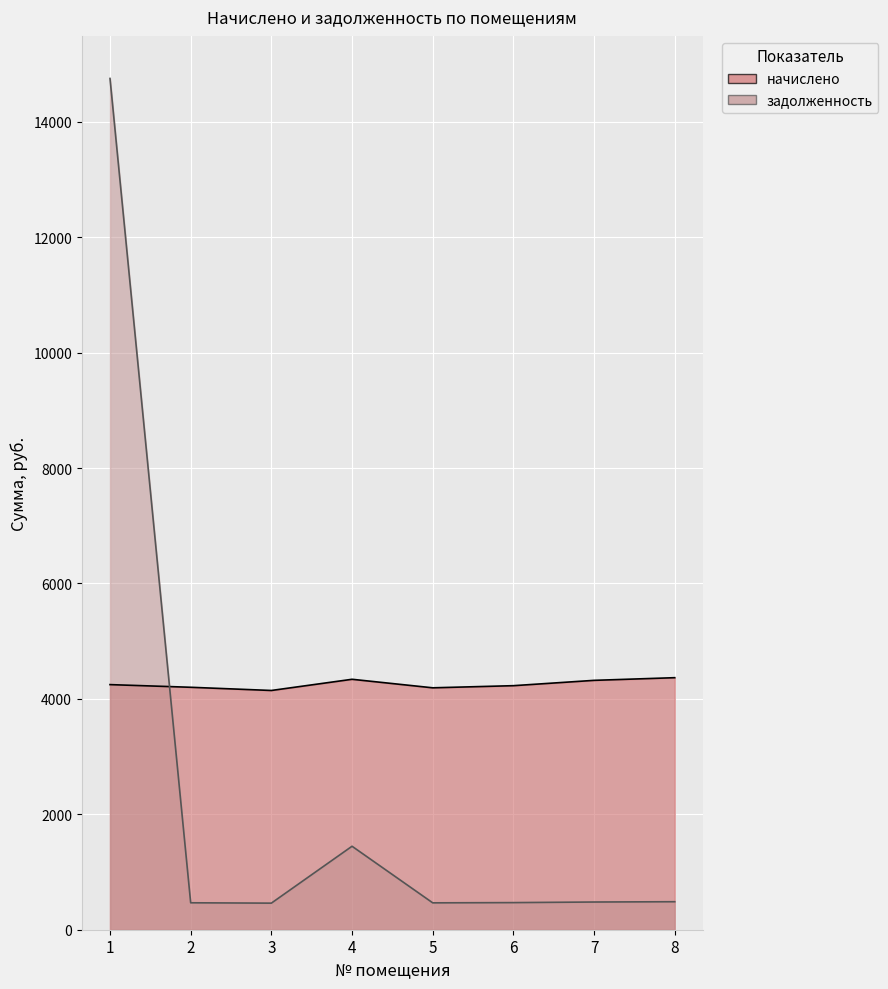

What is the greatest value displayed?

14752.2